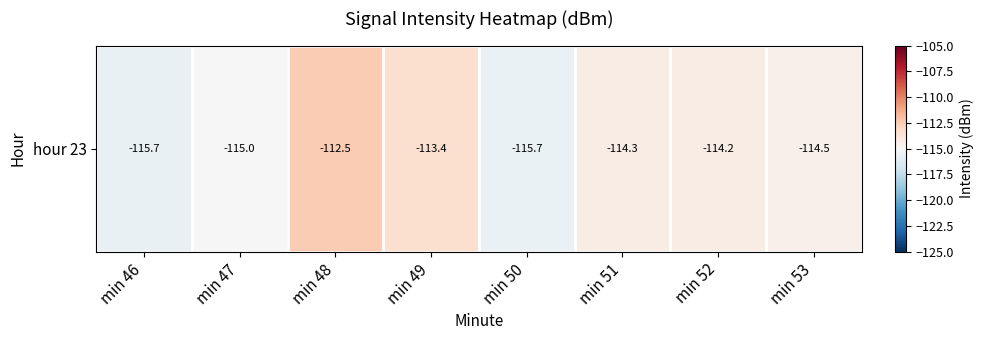

What is the smallest value displayed?

-115.7